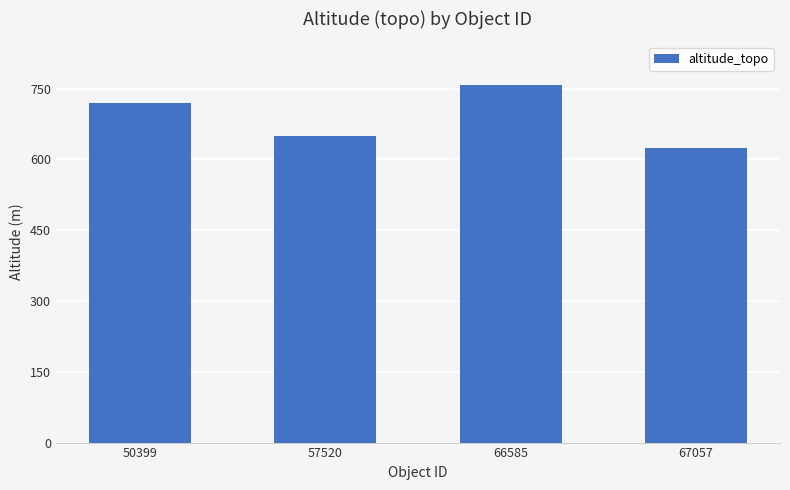

Reading left to right, extract all data points from this chart.

50399=718.5	57520=649.0	66585=758.0	67057=624.0